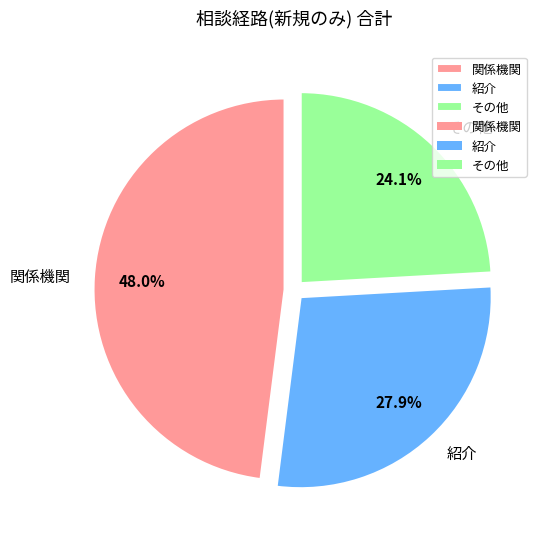

Which slice is the largest?

関係機関